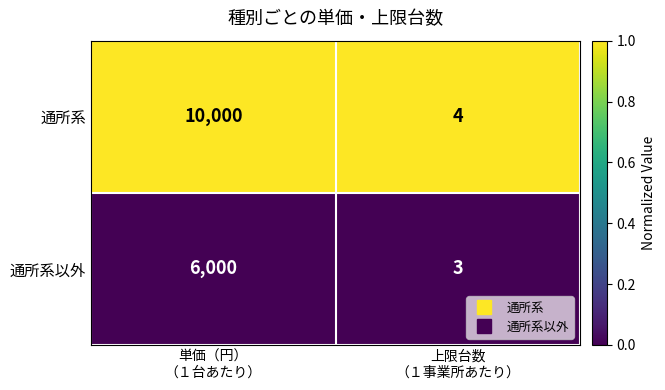

What is the difference between the highest and lowest values at 上限台数
（１事業所あたり）?

1